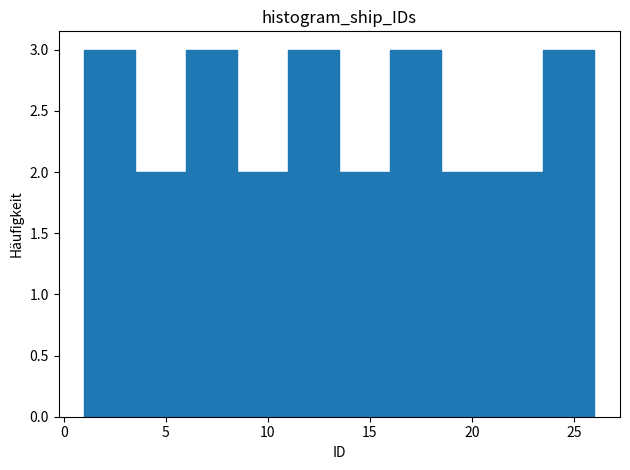

Reading left to right, transcribe this chart: for each bar, give the range it covers on the x-axis and its height. The values are not printed on the chart, so give them approximately, as read against the axis.

1.0 to 3.5: 3
3.5 to 6.0: 2
6.0 to 8.5: 3
8.5 to 11.0: 2
11.0 to 13.5: 3
13.5 to 16.0: 2
16.0 to 18.5: 3
18.5 to 21.0: 2
21.0 to 23.5: 2
23.5 to 26.0: 3